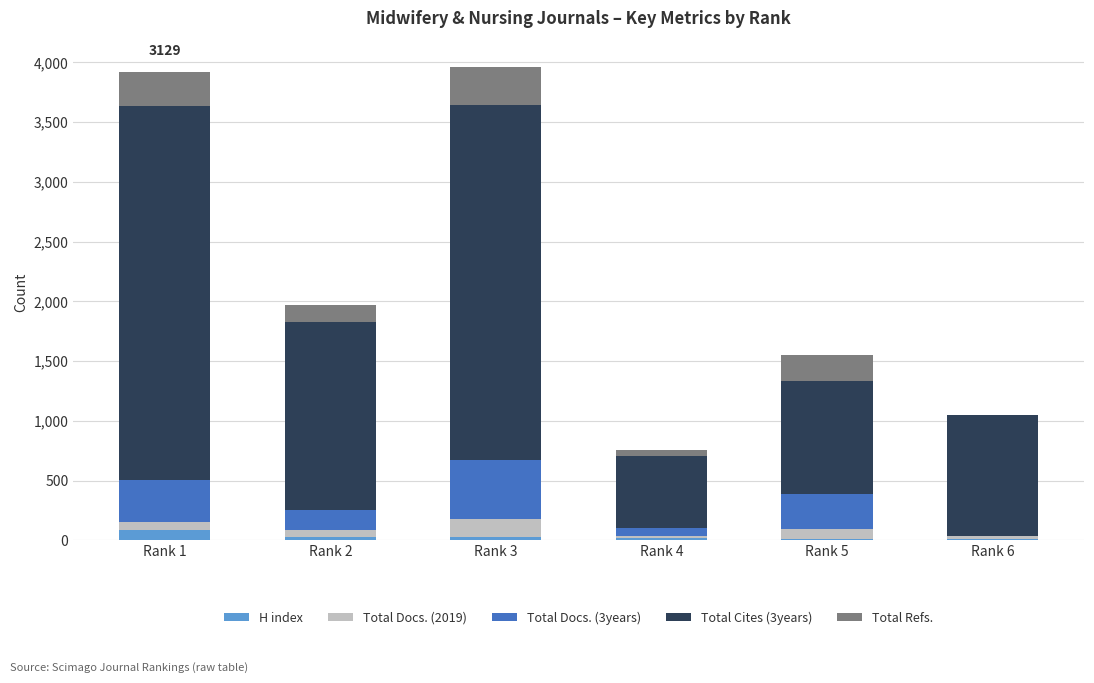

True or false: Total Docs. (2019) has a value of 130 at Rank 5.

False